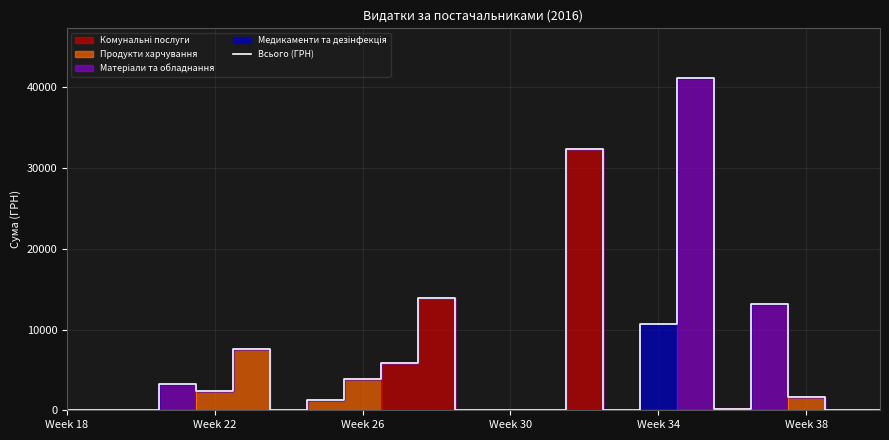

True or false: the data has more than 1 interior local peaks.

True